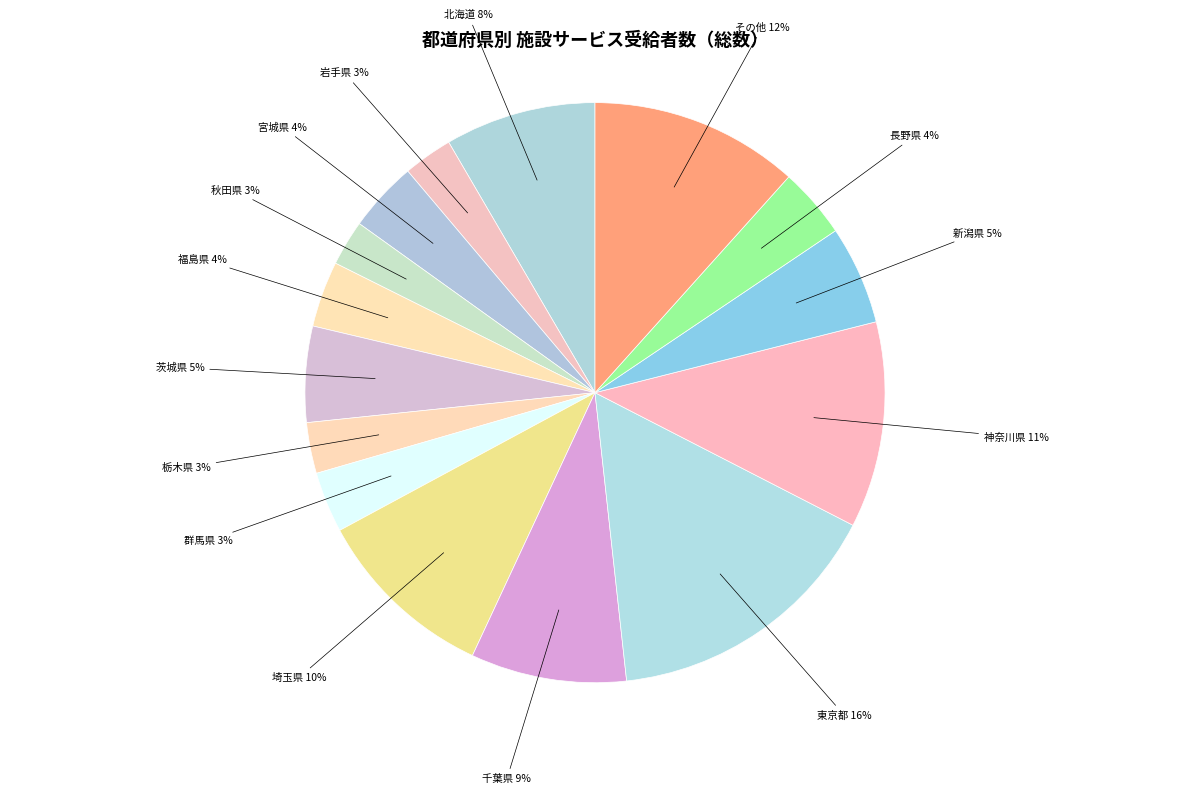

Between 北海道 and その他, which is larger?

その他